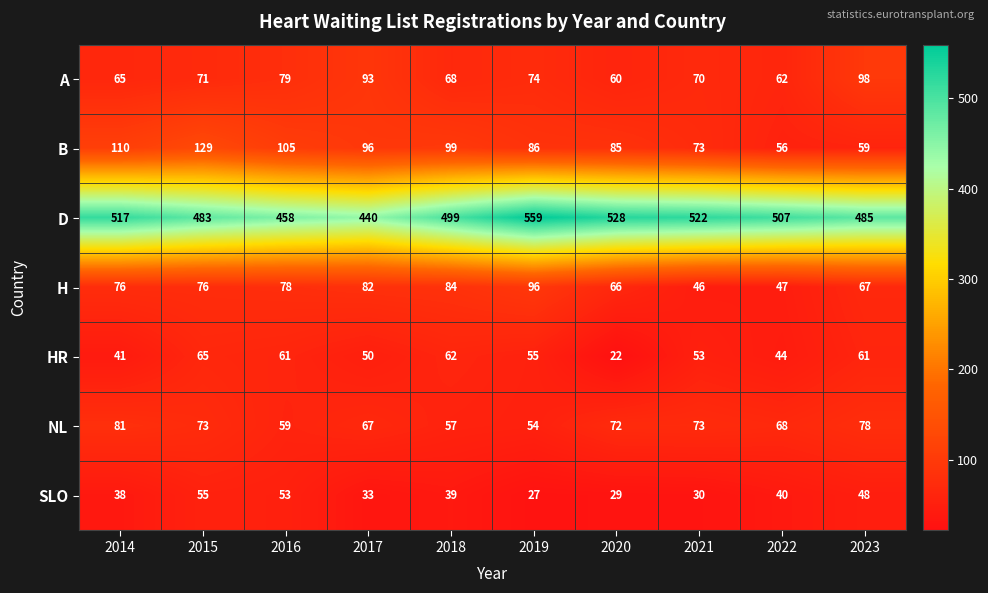

Which category has the highest value across all series?

2019